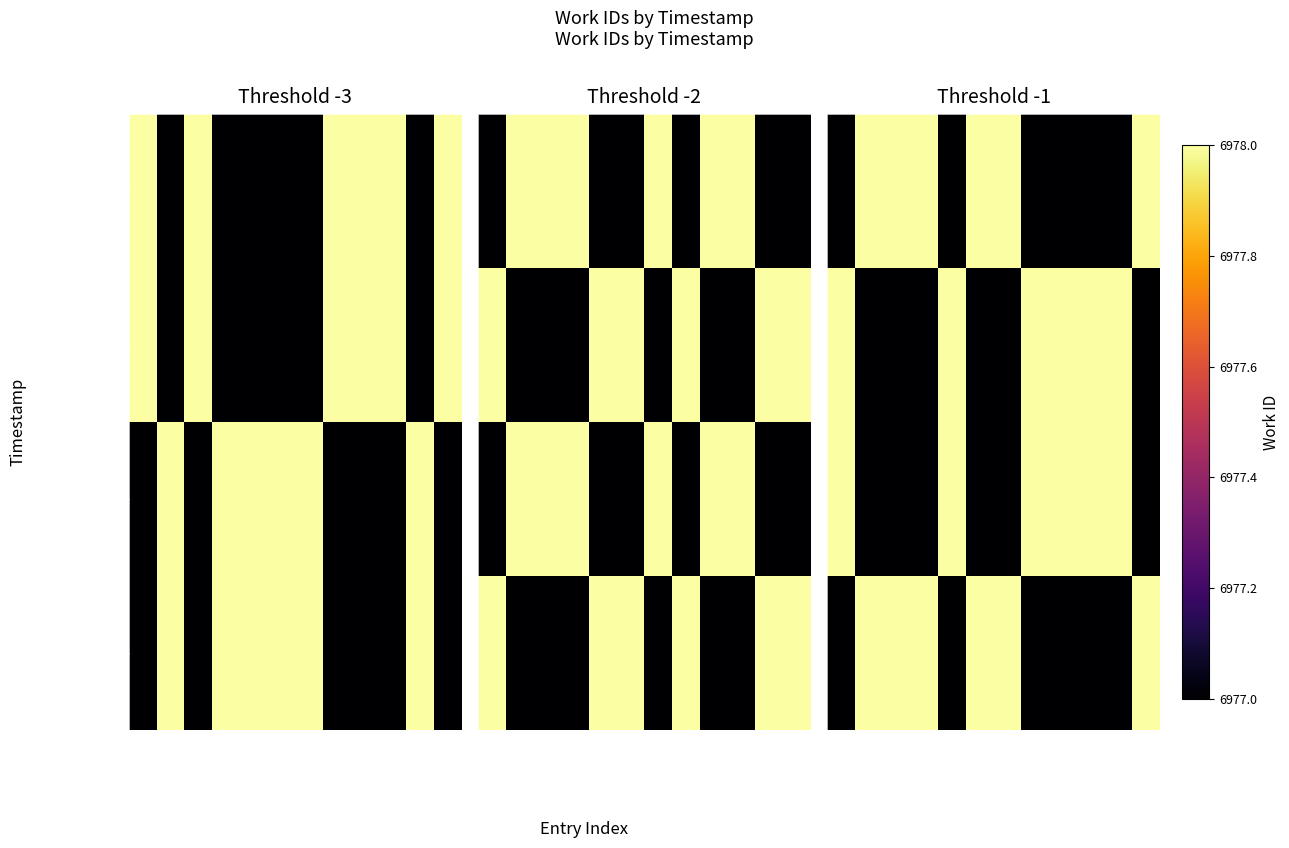

The value of 2011-06-23 20:27 at 12 is 10801. True or false?

False